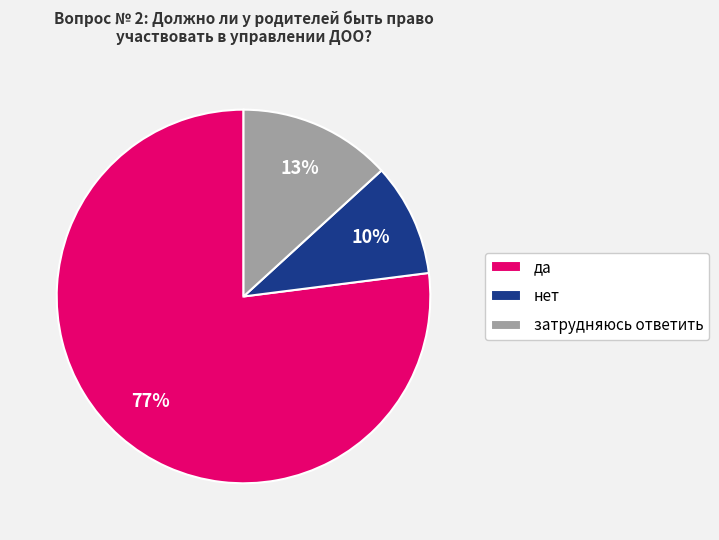

Rank the categories by value from highest to lowest.

да, затрудняюсь ответить, нет